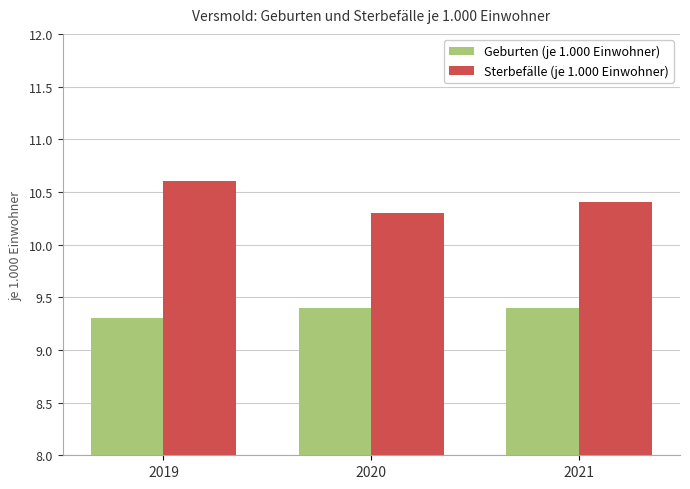

What is the difference between the maximum and second lowest values in the Sterbefälle (je 1.000 Einwohner) series?

0.2